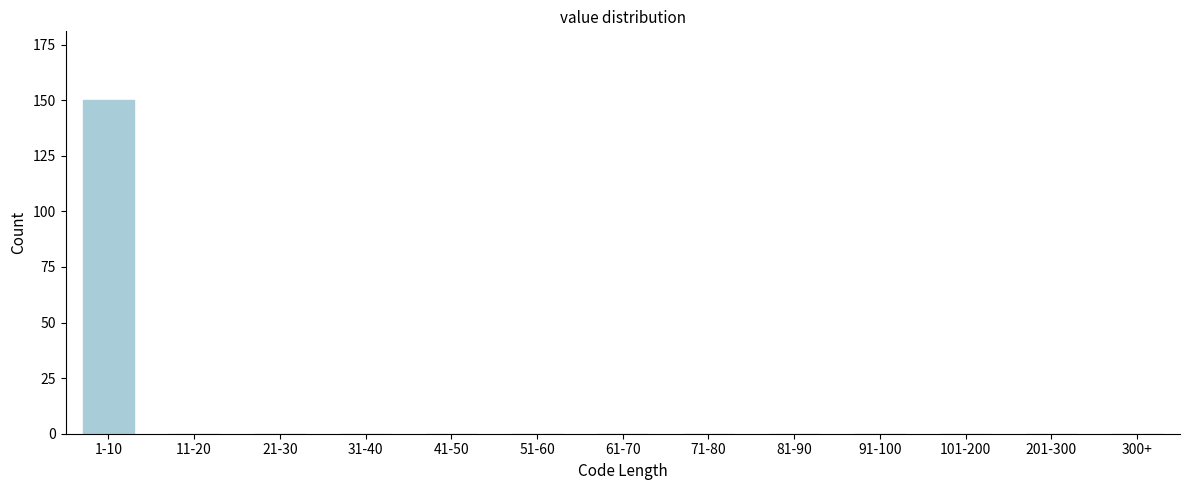

Reading left to right, list all the values displayed in this chart.

1-10=150	11-20=0	21-30=0	31-40=0	41-50=0	51-60=0	61-70=0	71-80=0	81-90=0	91-100=0	101-200=0	201-300=0	300+=0